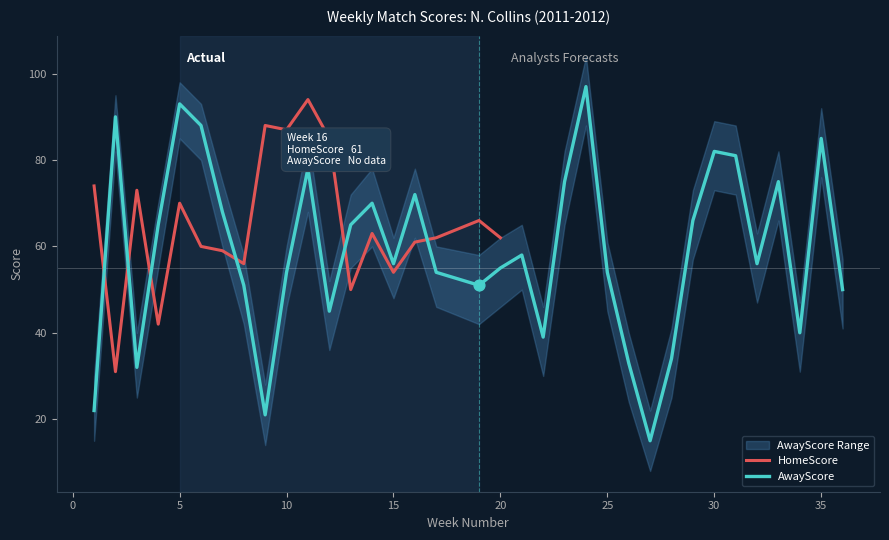

What is the lowest value of the HomeScore series?

31